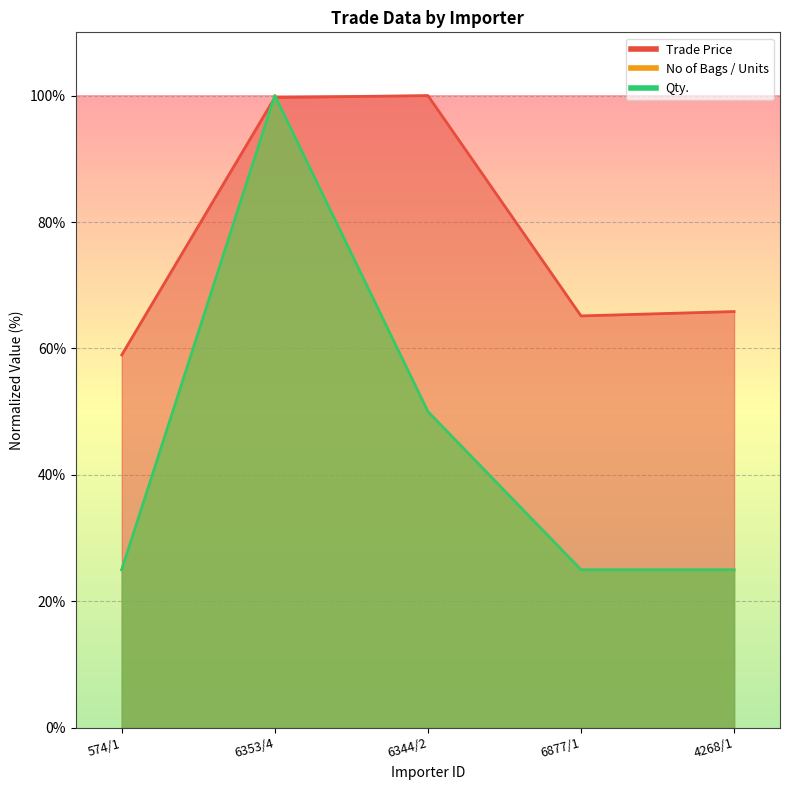

At which category does Trade Price reach its first local valley?

6877/1